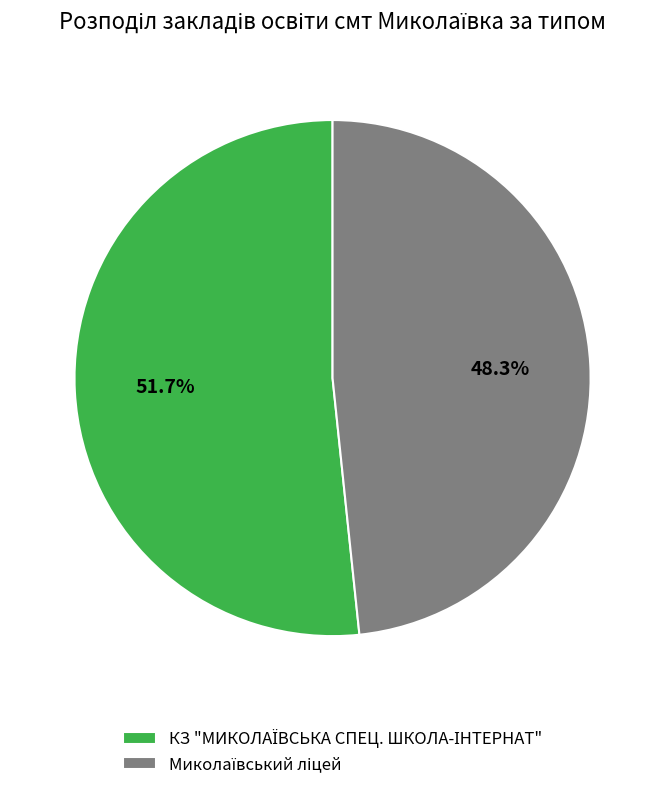

How many segments does this pie chart have?

2